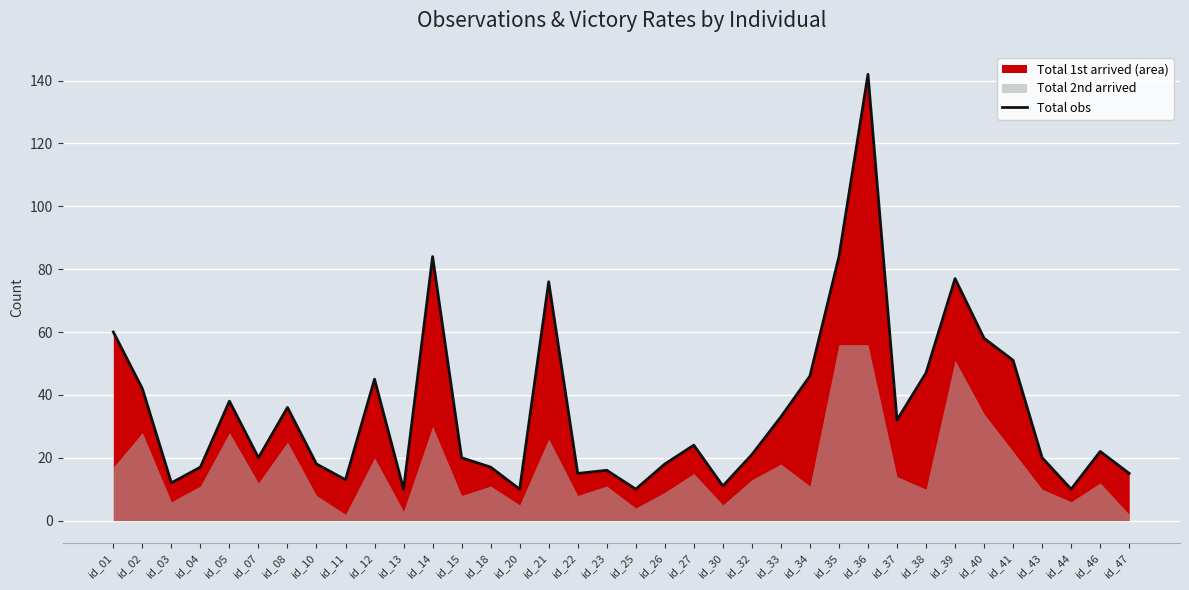

True or false: there are more than 2 points higher than both neighbors.

True